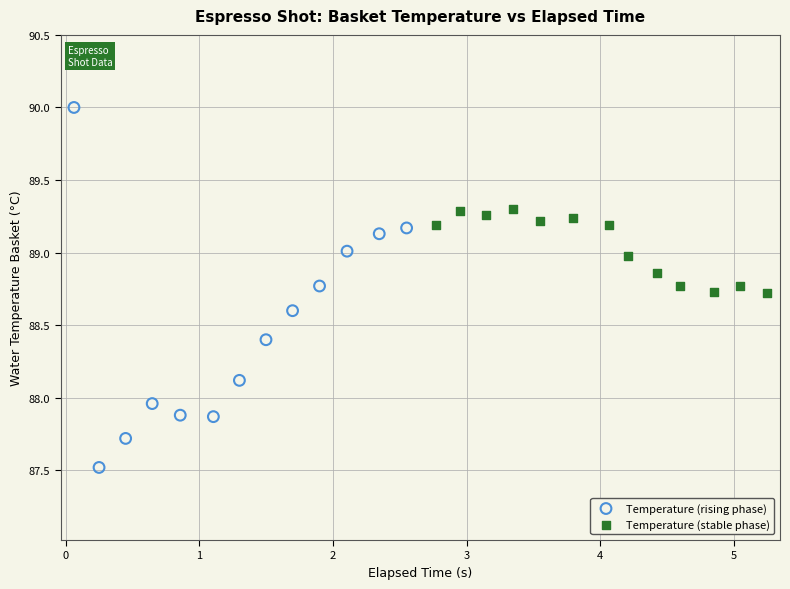

Which series contains the lowest Y value?

Temperature (rising phase)